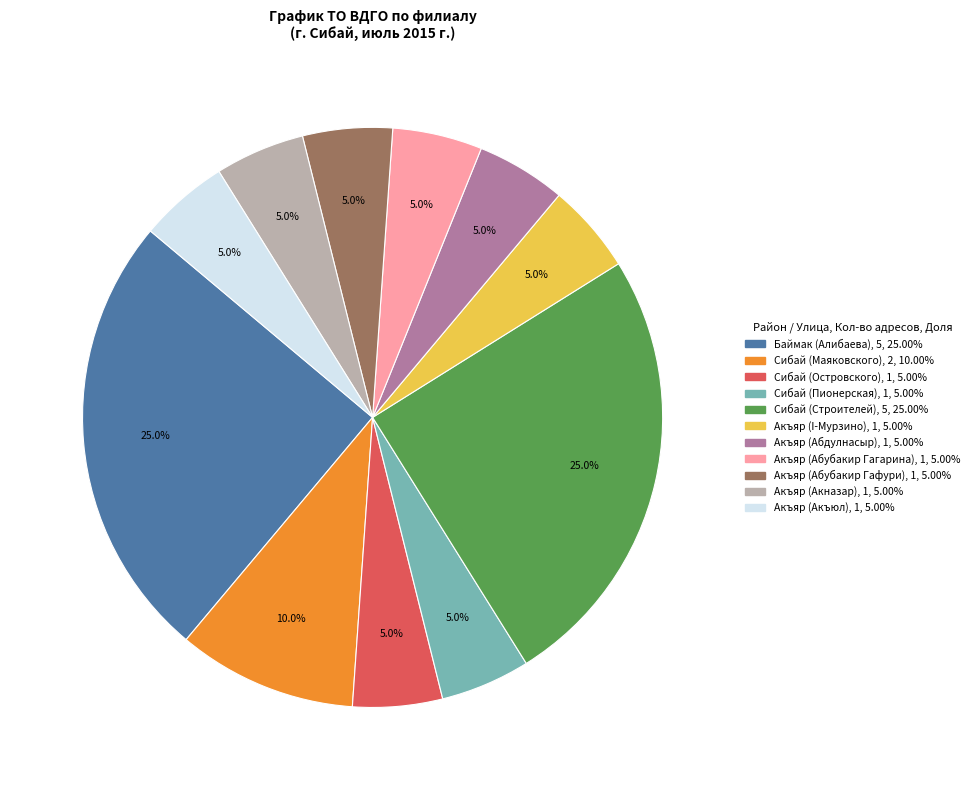

Combined, what portion of the pie is Акъяр (Абубакир Гафури) and Акъяр (Акназар)?

10.0%